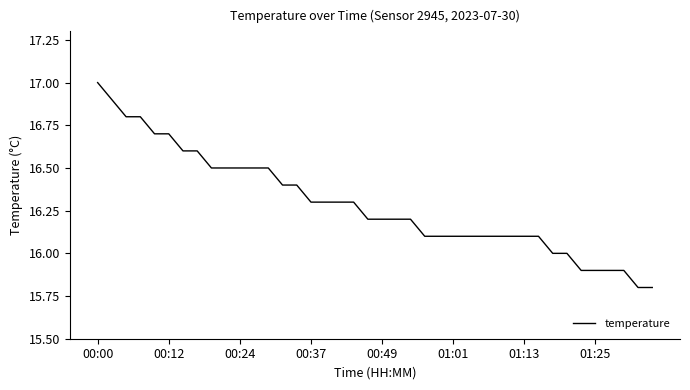

What is the difference between the maximum and minimum values?

1.2